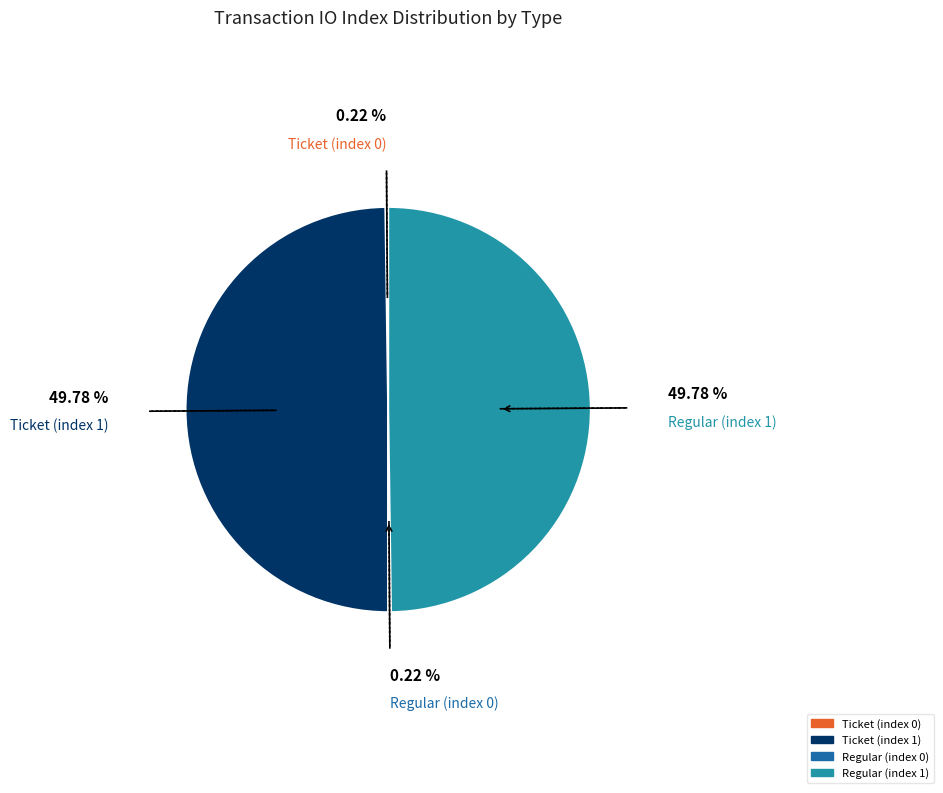

To the nearest percent, what is the average slice percentage?

25%